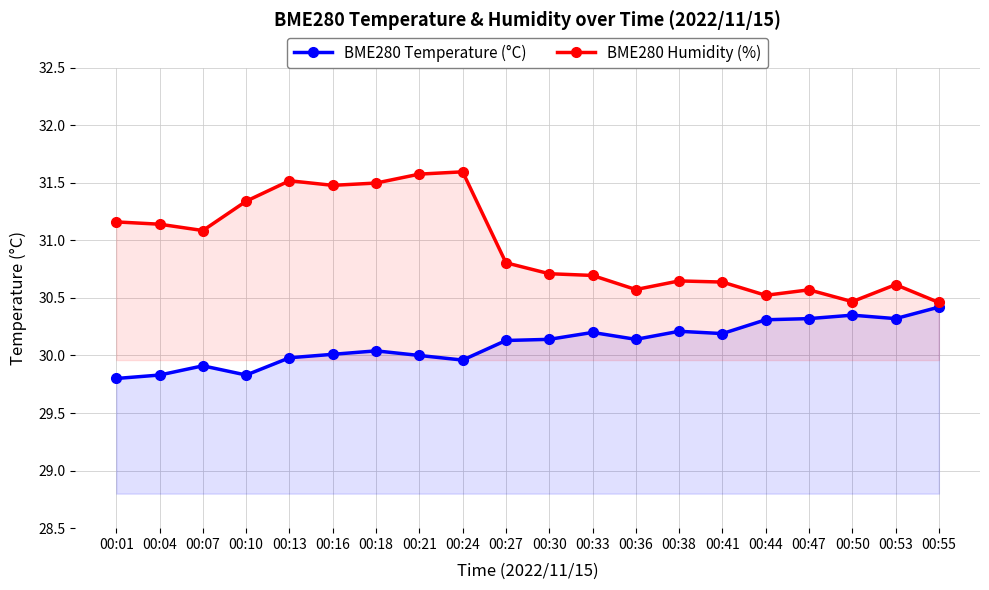

Reading left to right, extract all data points from this chart.

BME280 Temperature (°C): 29.8	29.8	29.9	29.8	30.0	30.0	30.0	30.0	30.0	30.1	30.1	30.2	30.1	30.2	30.2	30.3	30.3	30.4	30.3	30.4
BME280 Humidity (%): 31.2	31.1	31.1	31.3	31.5	31.5	31.5	31.6	31.6	30.8	30.7	30.7	30.6	30.6	30.6	30.5	30.6	30.5	30.6	30.5